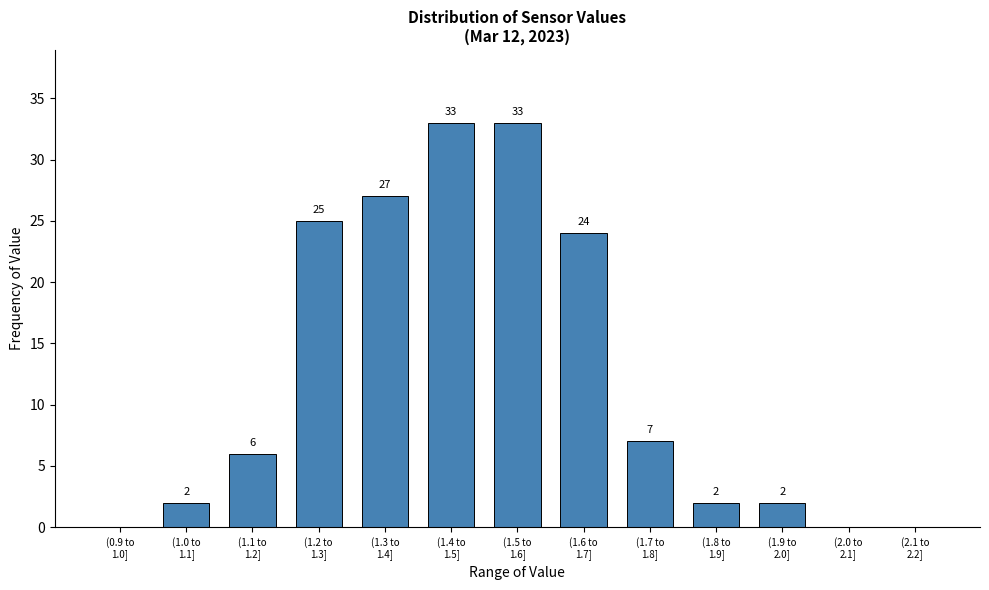

What is the sum of all values?

161